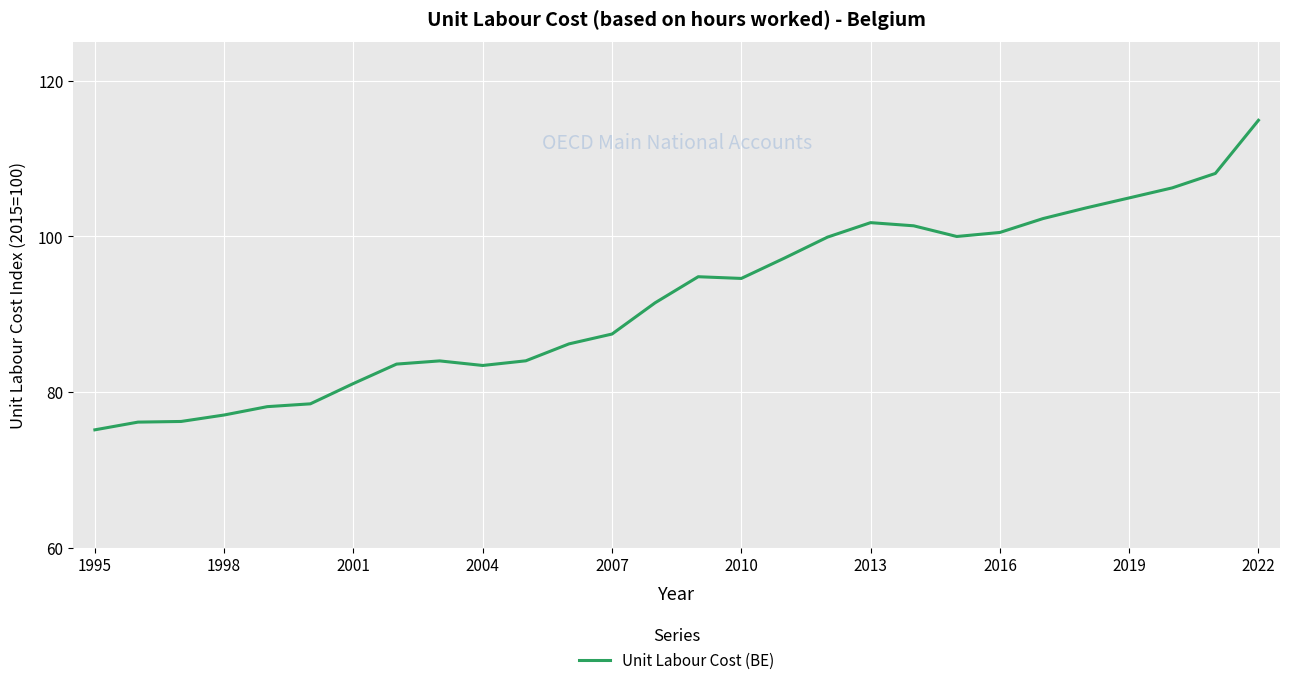

How many lines are shown in the chart?

1